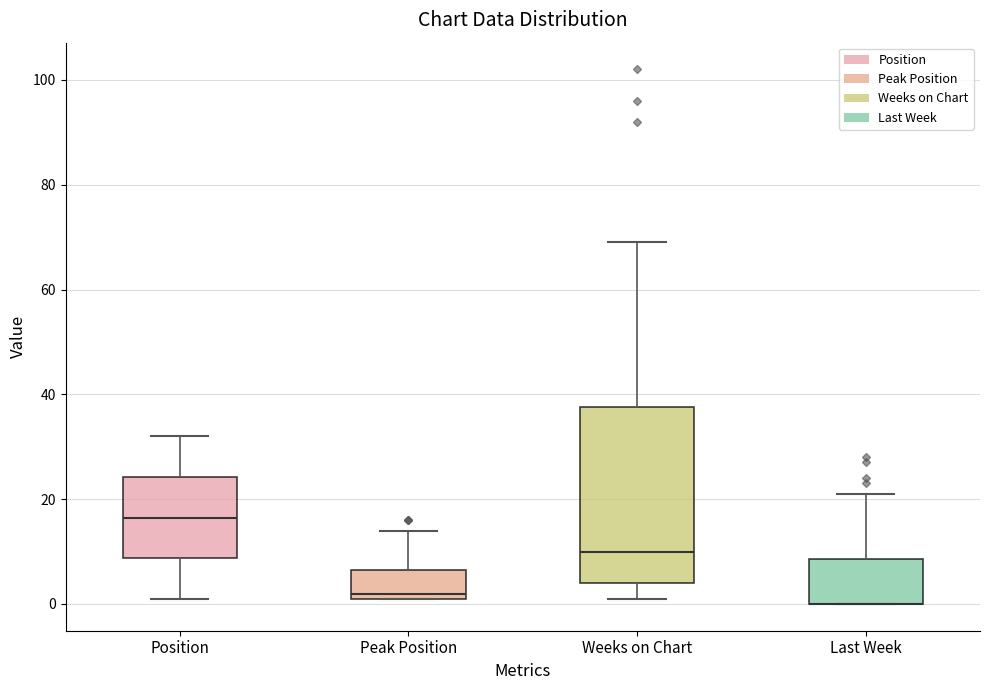

Which box is the tallest, from its lower edge to its upper edge?

Weeks on Chart